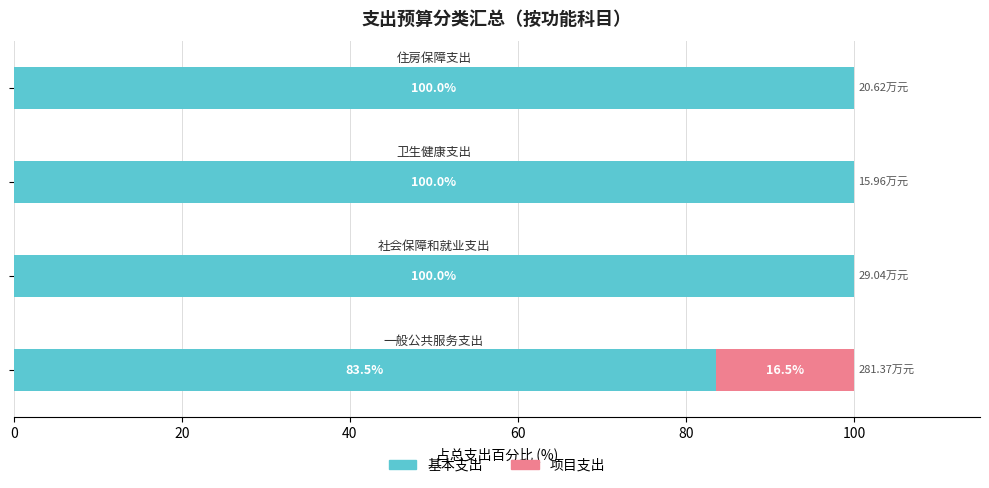

What are all the series names shown in the legend?

基本支出, 项目支出